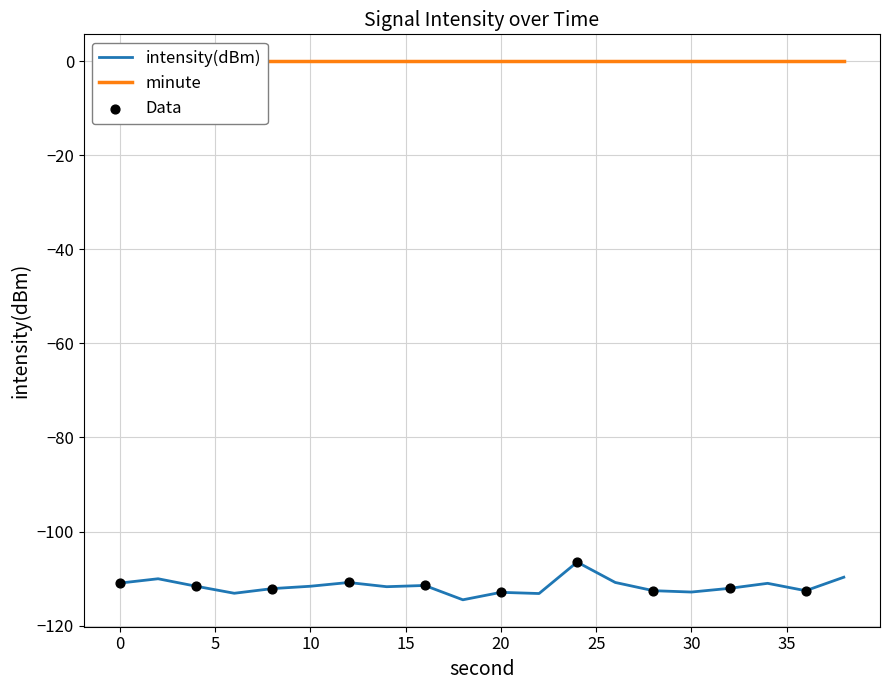

What is the change in value from 5 to 25?

+0.8